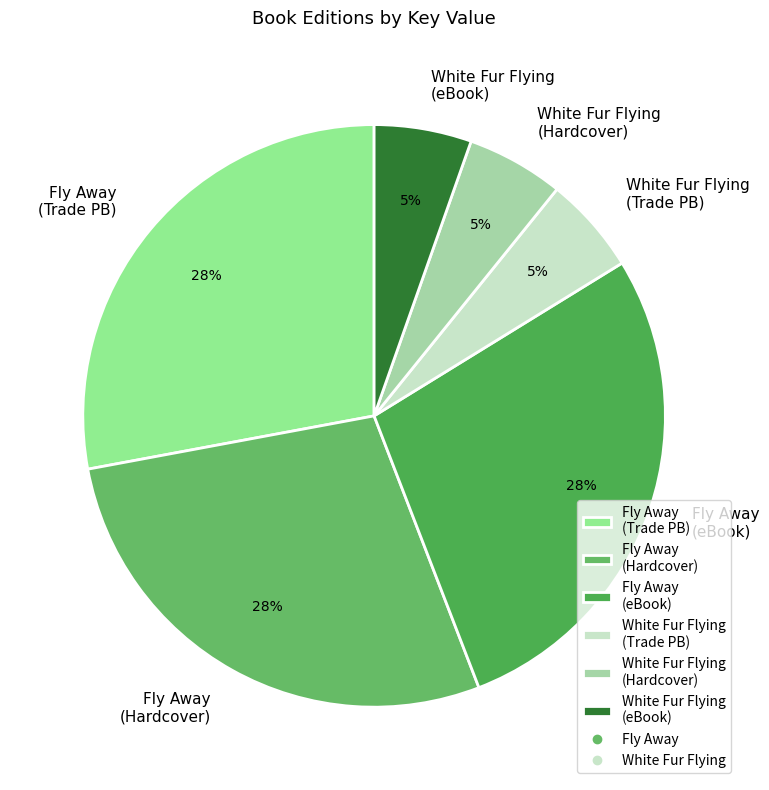

The Fly Away (Trade PB) slice represents 28% of the pie. True or false?

True